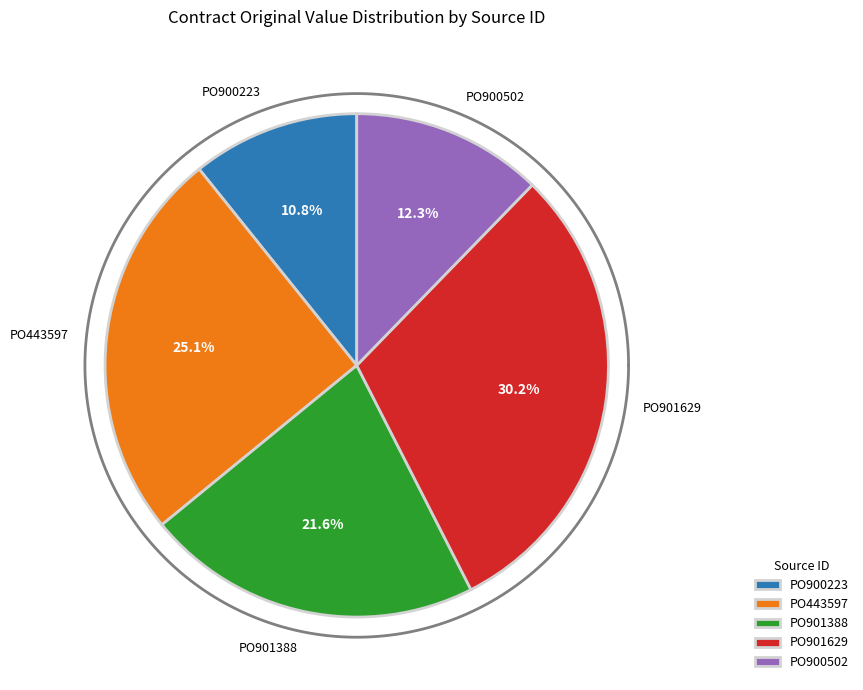

Is there a majority slice in this chart?

No